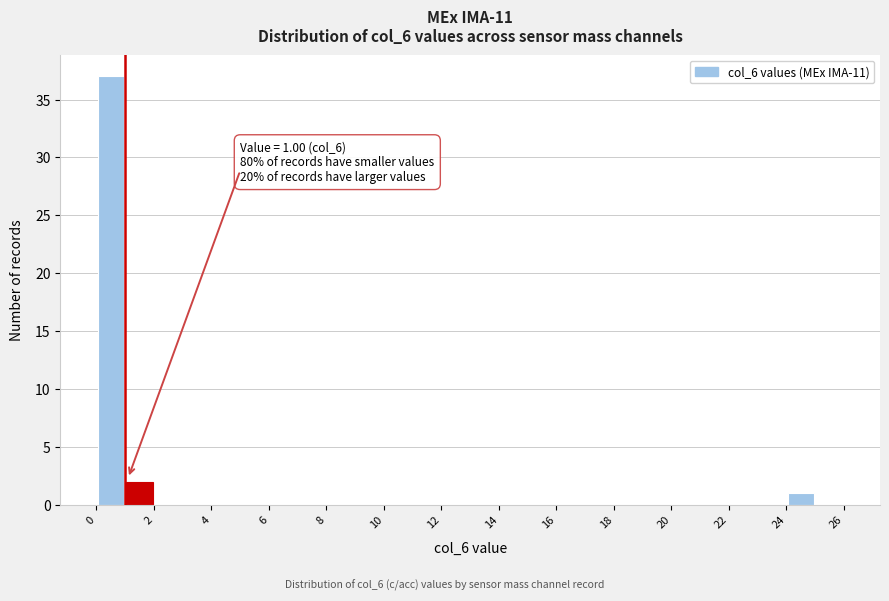

Which range on the x-axis has the tallest bar?

0 to 1